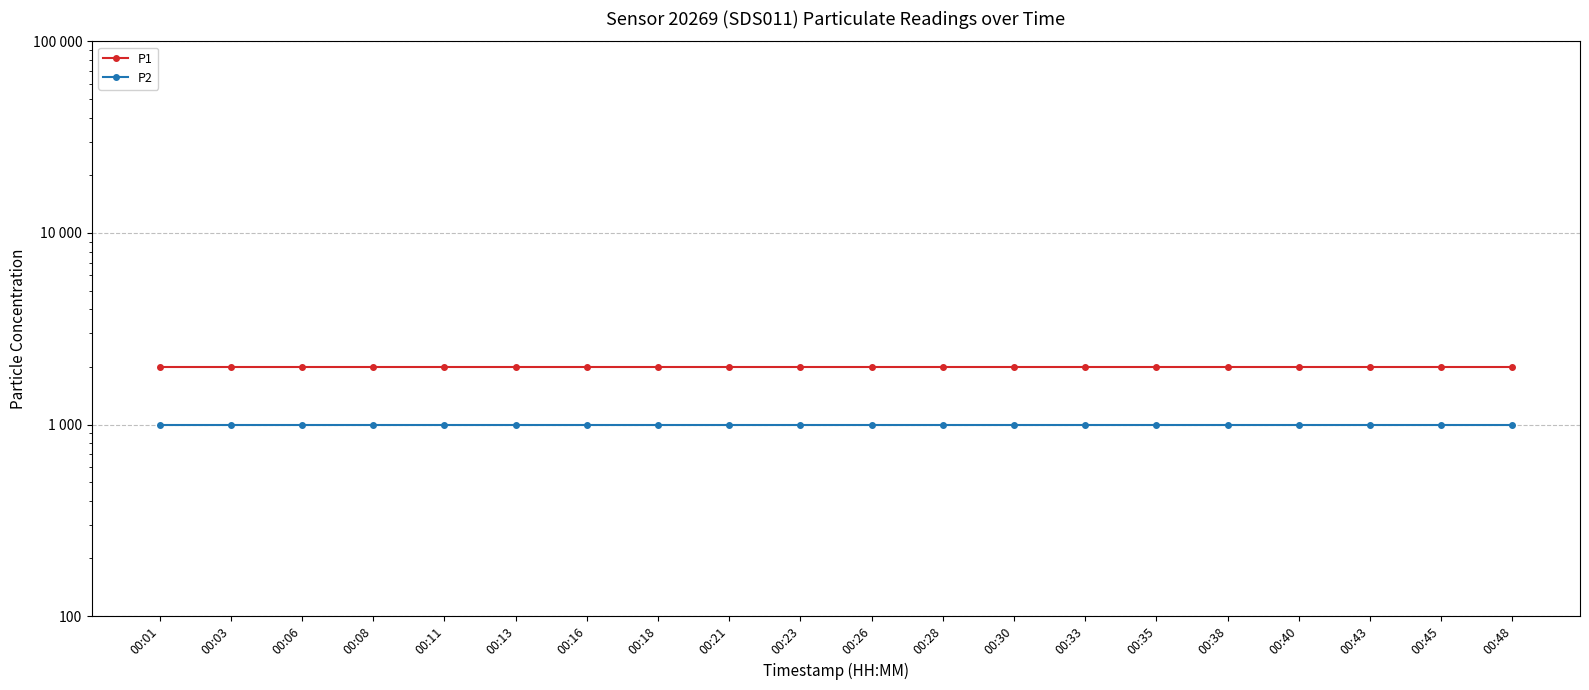

True or false: P1 has a value of 3286.8 at 00:08.

False